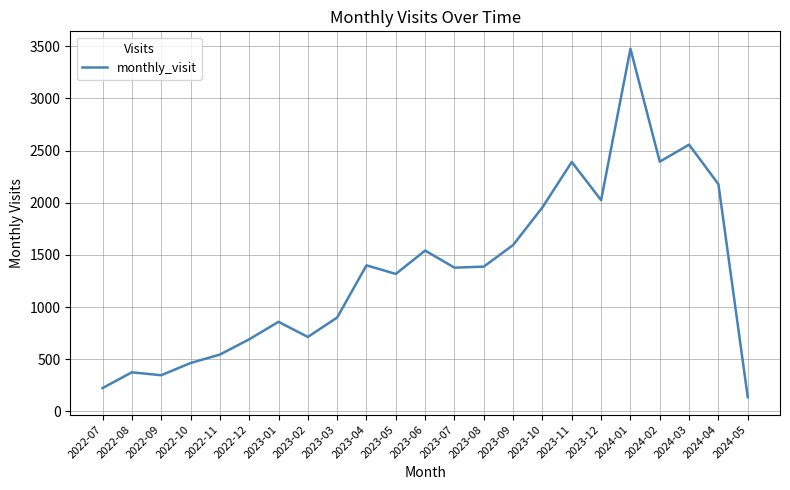

What value does the data have at 2024-01?

3476